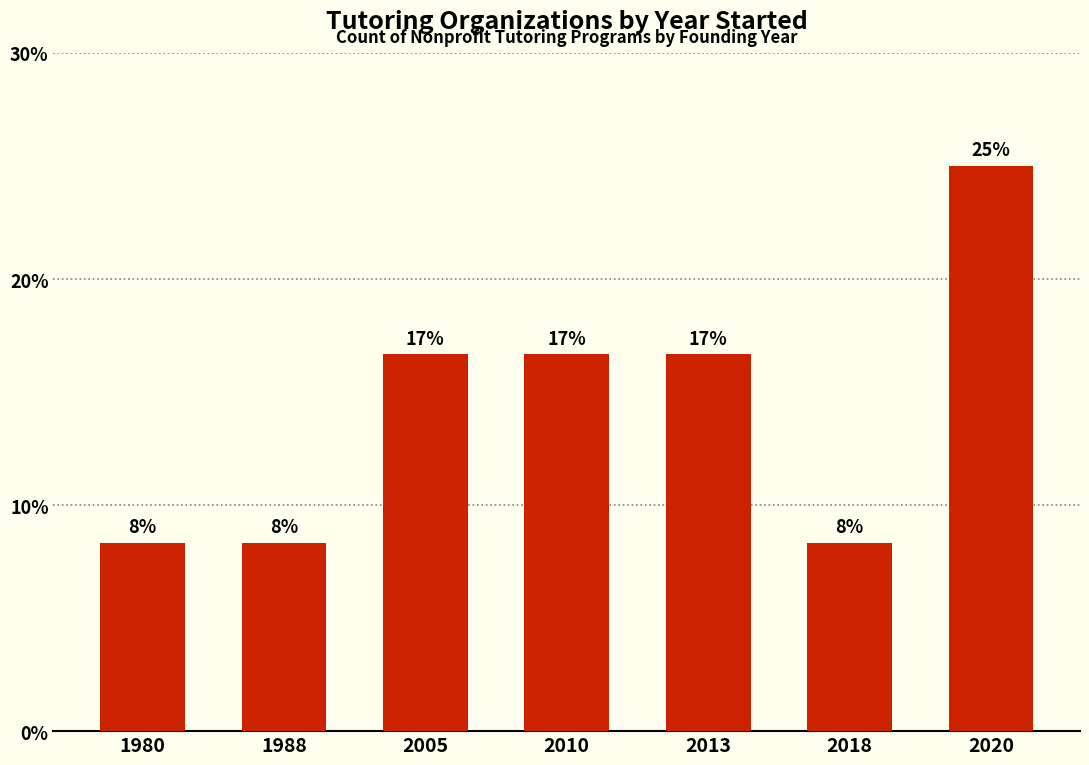

Reading left to right, transcribe all the data shown in this chart.

8.3	8.3	16.7	16.7	16.7	8.3	25.0